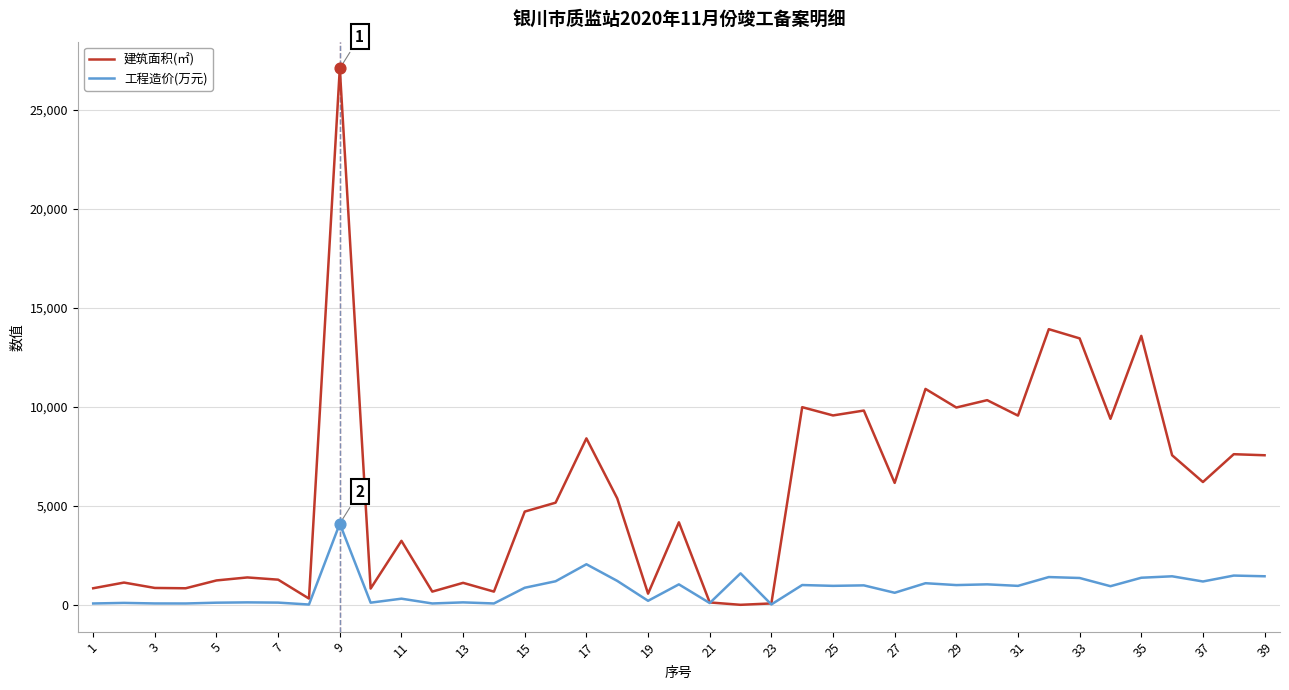

Which series has the largest total across all categories?

建筑面积(㎡)